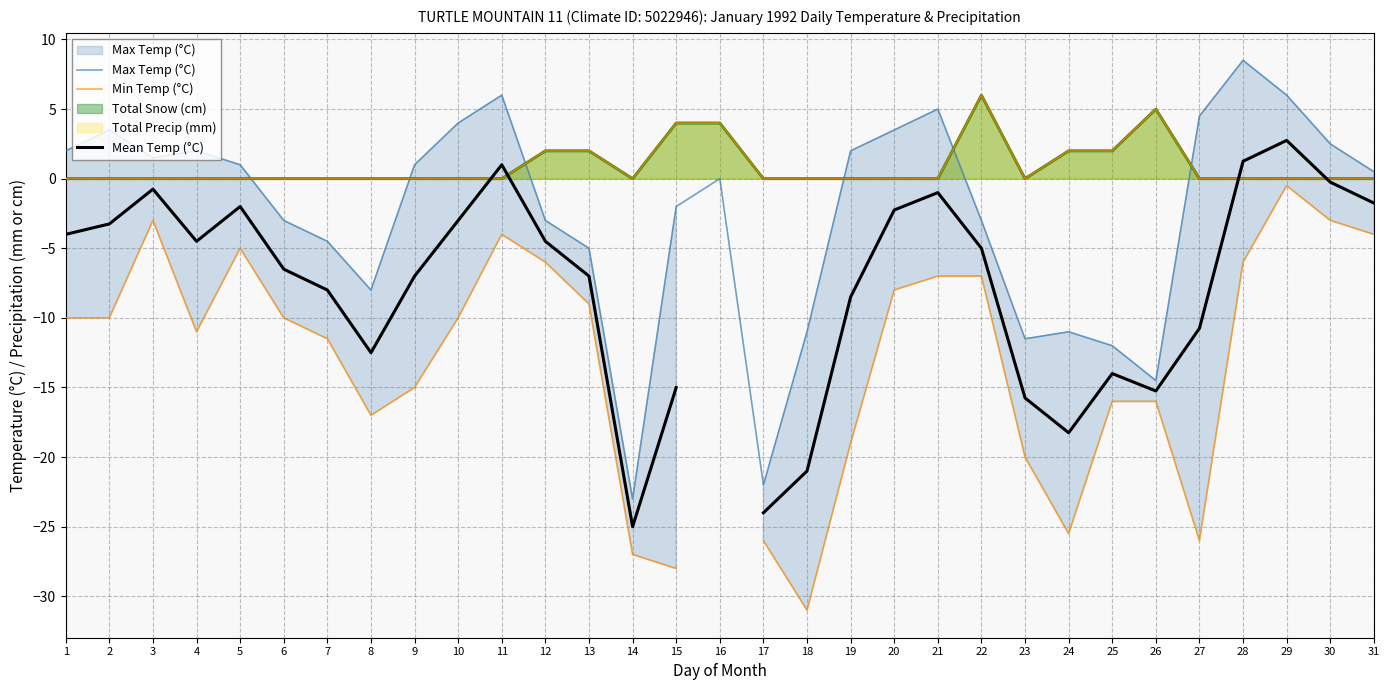

Count the number of categories in the chart.

31